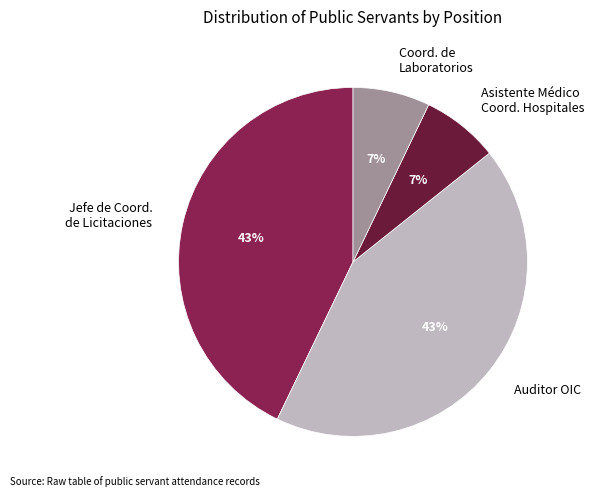

To the nearest percent, what is the difference between the Coord. de Laboratorios and Jefe de Coord. de Licitaciones slice percentages?

36%